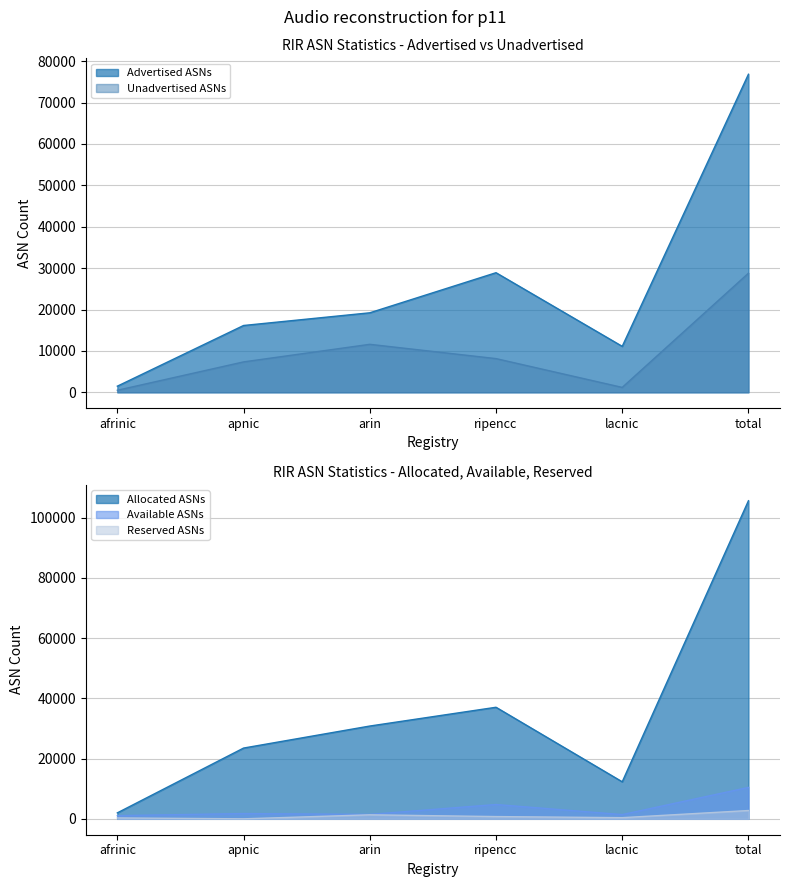

What is the total value across all series at lacnic?

26370